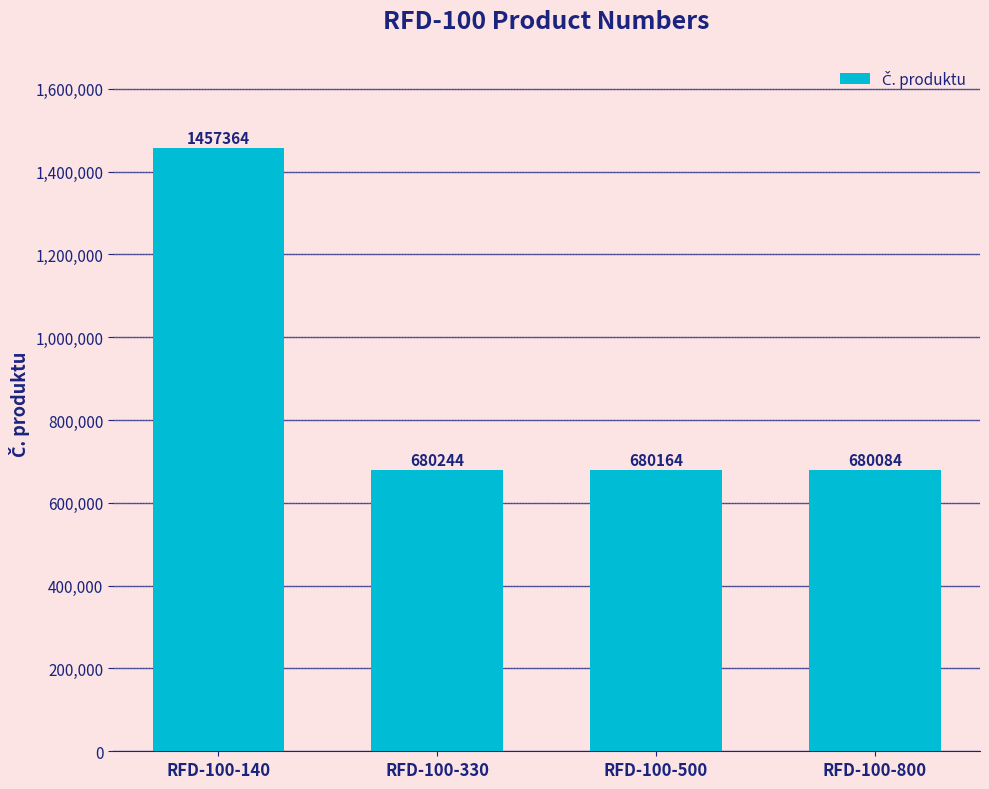

What is the maximum value shown in the chart?

1457364